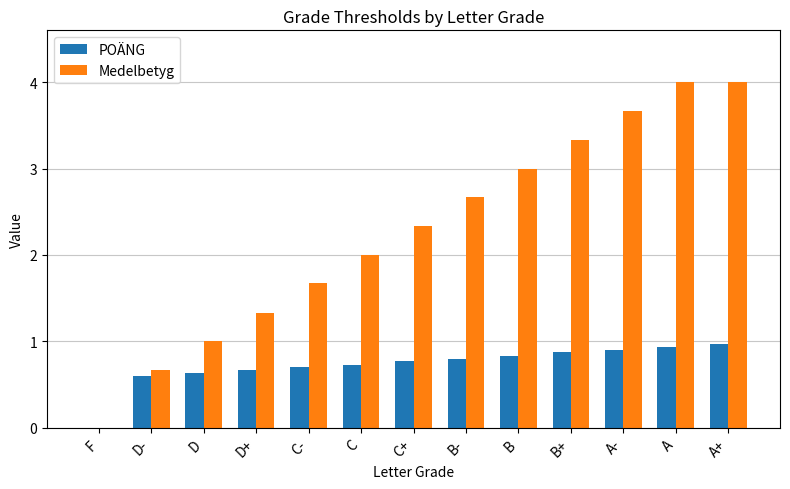

How many positive values does the POÄNG series have?

12